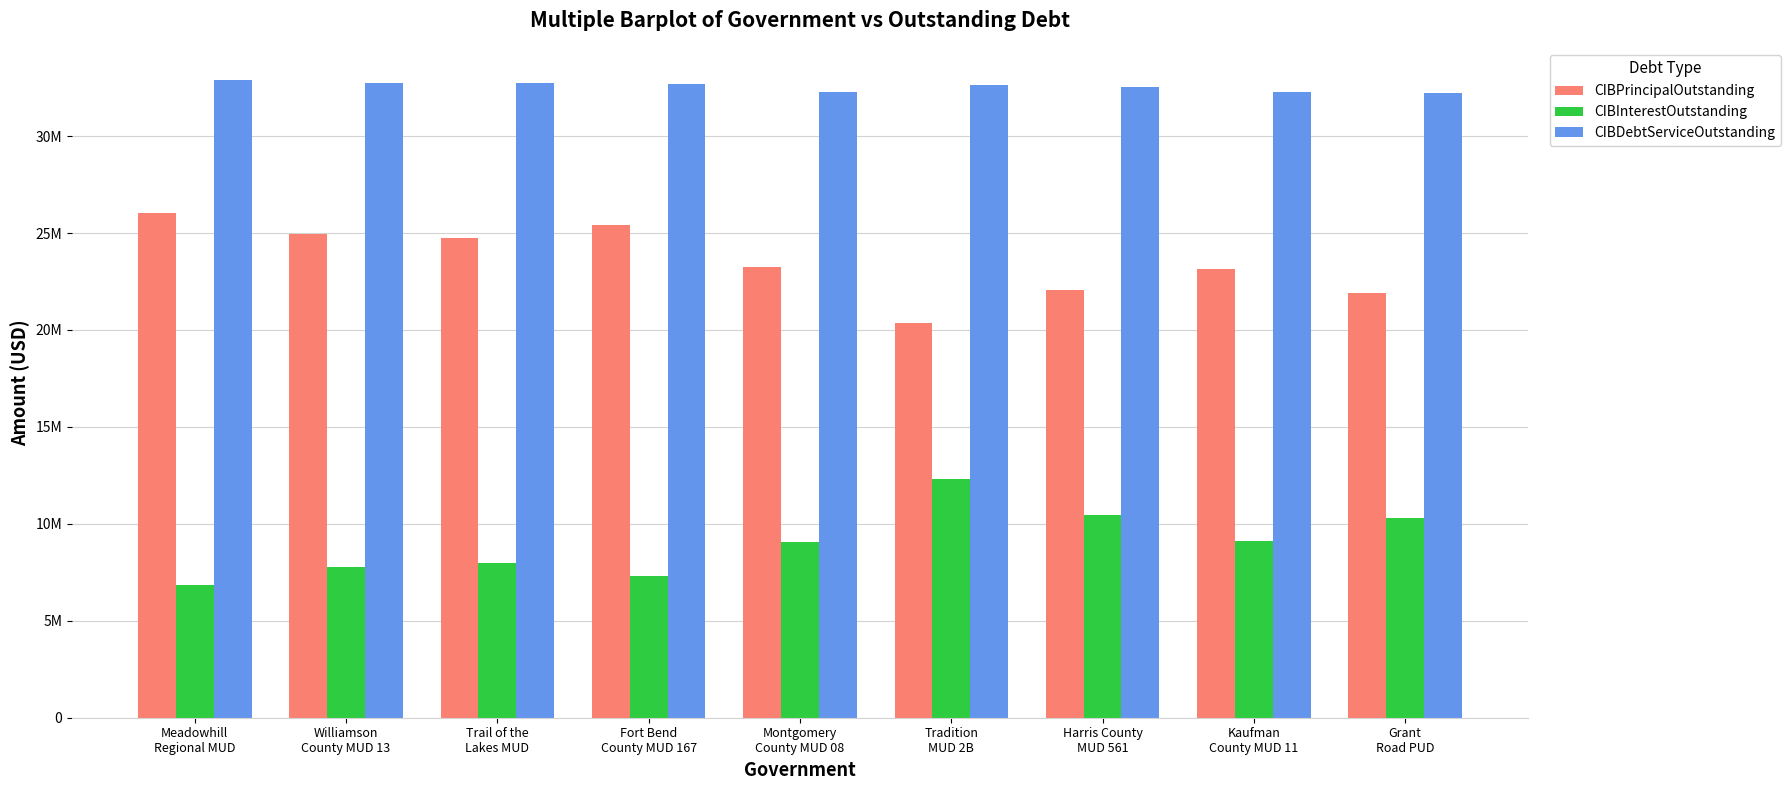

What is the label of the 7th bar from the left?

Harris County
MUD 561